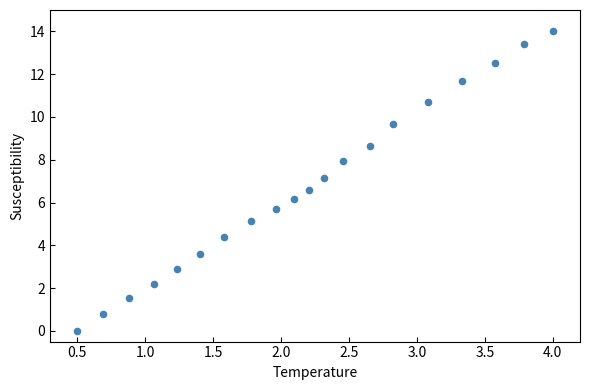

What is the range of X values (max minus min)?

3.5